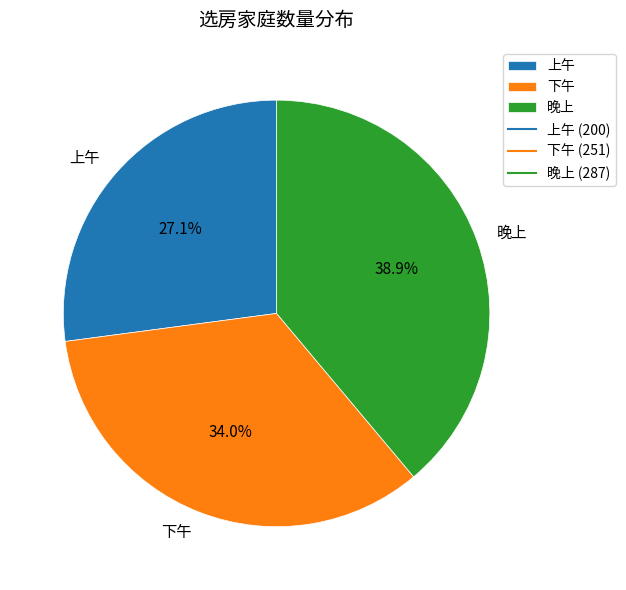

To the nearest percent, what is the difference between the largest and smallest slice percentages?

12%